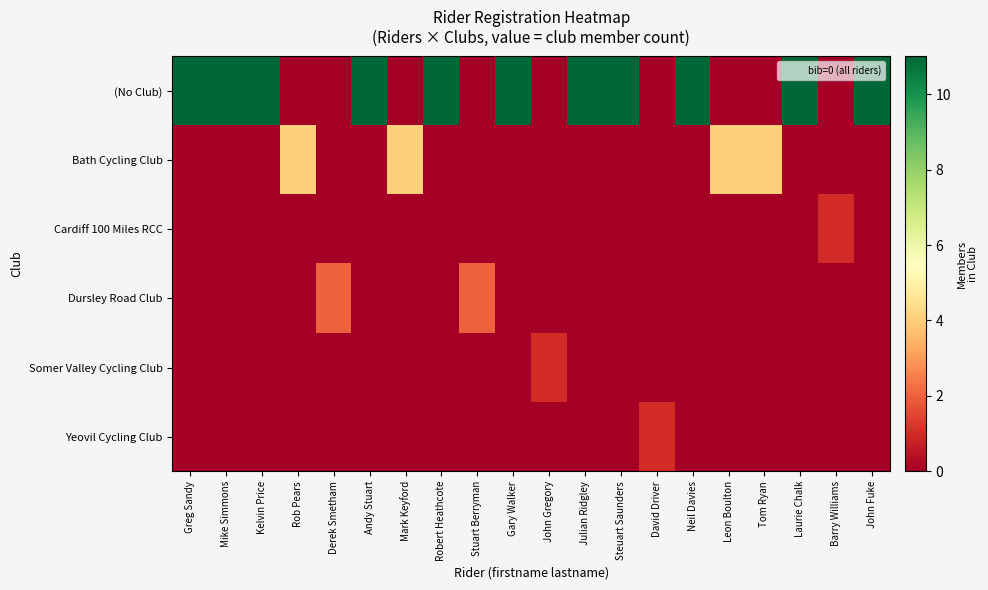

Reading right to left, extract all data points from this chart.

(No Club): John Fuke=11	Barry Williams=0	Laurie Chalk=11	Tom Ryan=0	Leon Boulton=0	Neil Davies=11	David Driver=0	Steuart Saunders=11	Julian Ridgley=11	John Gregory=0	Gary Walker=11	Stuart Berryman=0	Robert Heathcote=11	Mark Keyford=0	Andy Stuart=11	Derek Smetham=0	Rob Pears=0	Kelvin Price=11	Mike Simmons=11	Greg Sandy=11
Bath Cycling Club: John Fuke=0	Barry Williams=0	Laurie Chalk=0	Tom Ryan=4	Leon Boulton=4	Neil Davies=0	David Driver=0	Steuart Saunders=0	Julian Ridgley=0	John Gregory=0	Gary Walker=0	Stuart Berryman=0	Robert Heathcote=0	Mark Keyford=4	Andy Stuart=0	Derek Smetham=0	Rob Pears=4	Kelvin Price=0	Mike Simmons=0	Greg Sandy=0
Cardiff 100 Miles RCC: John Fuke=0	Barry Williams=1	Laurie Chalk=0	Tom Ryan=0	Leon Boulton=0	Neil Davies=0	David Driver=0	Steuart Saunders=0	Julian Ridgley=0	John Gregory=0	Gary Walker=0	Stuart Berryman=0	Robert Heathcote=0	Mark Keyford=0	Andy Stuart=0	Derek Smetham=0	Rob Pears=0	Kelvin Price=0	Mike Simmons=0	Greg Sandy=0
Dursley Road Club: John Fuke=0	Barry Williams=0	Laurie Chalk=0	Tom Ryan=0	Leon Boulton=0	Neil Davies=0	David Driver=0	Steuart Saunders=0	Julian Ridgley=0	John Gregory=0	Gary Walker=0	Stuart Berryman=2	Robert Heathcote=0	Mark Keyford=0	Andy Stuart=0	Derek Smetham=2	Rob Pears=0	Kelvin Price=0	Mike Simmons=0	Greg Sandy=0
Somer Valley Cycling Club: John Fuke=0	Barry Williams=0	Laurie Chalk=0	Tom Ryan=0	Leon Boulton=0	Neil Davies=0	David Driver=0	Steuart Saunders=0	Julian Ridgley=0	John Gregory=1	Gary Walker=0	Stuart Berryman=0	Robert Heathcote=0	Mark Keyford=0	Andy Stuart=0	Derek Smetham=0	Rob Pears=0	Kelvin Price=0	Mike Simmons=0	Greg Sandy=0
Yeovil Cycling Club: John Fuke=0	Barry Williams=0	Laurie Chalk=0	Tom Ryan=0	Leon Boulton=0	Neil Davies=0	David Driver=1	Steuart Saunders=0	Julian Ridgley=0	John Gregory=0	Gary Walker=0	Stuart Berryman=0	Robert Heathcote=0	Mark Keyford=0	Andy Stuart=0	Derek Smetham=0	Rob Pears=0	Kelvin Price=0	Mike Simmons=0	Greg Sandy=0